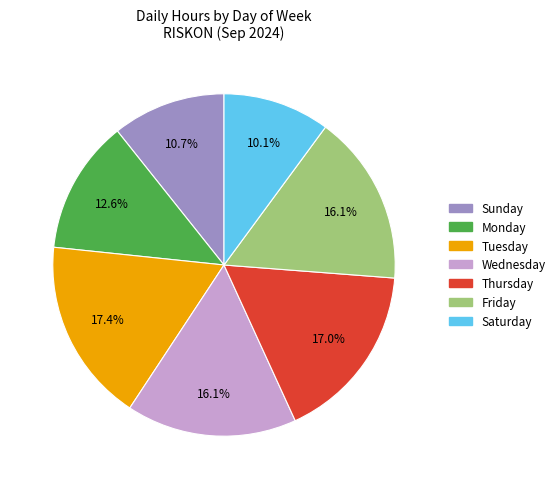

Is there any slice that represents more than half of the pie?

No